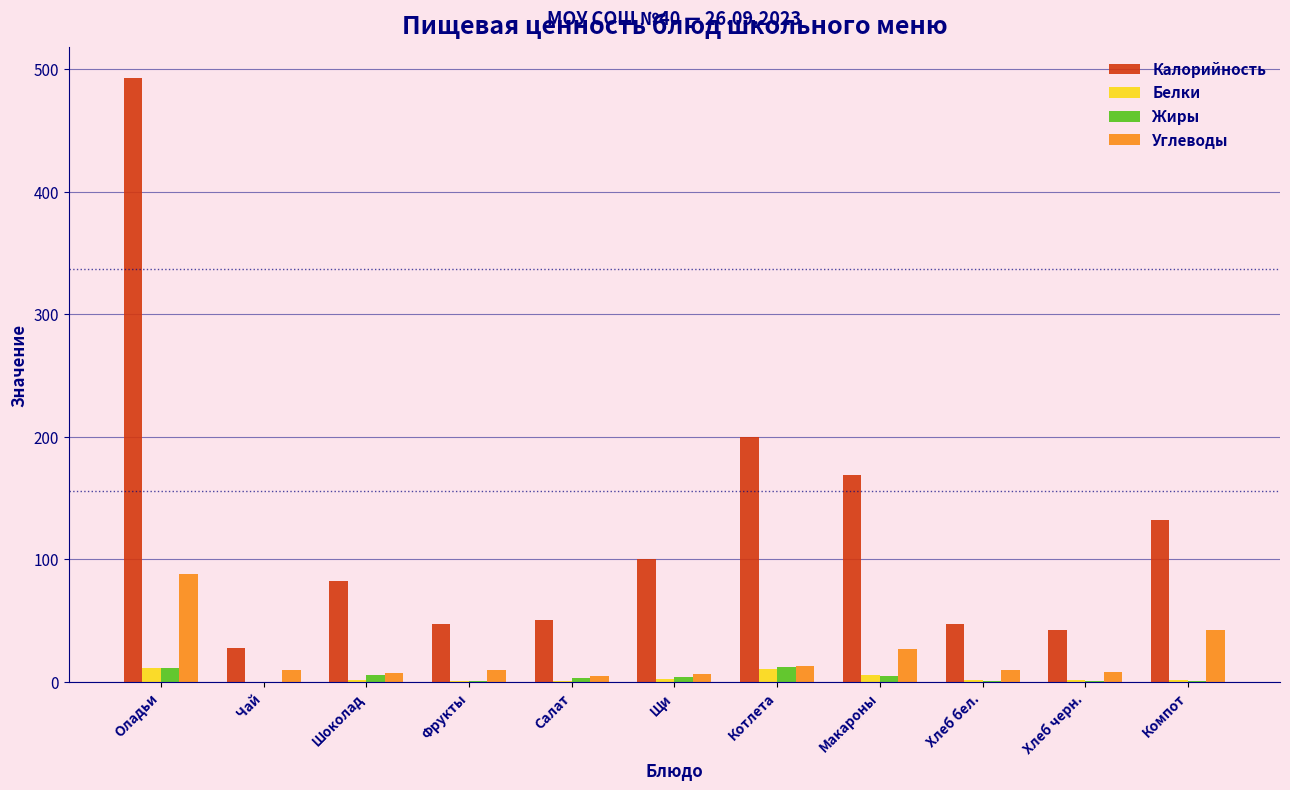

What is the highest value of the Калорийность series?

493.0